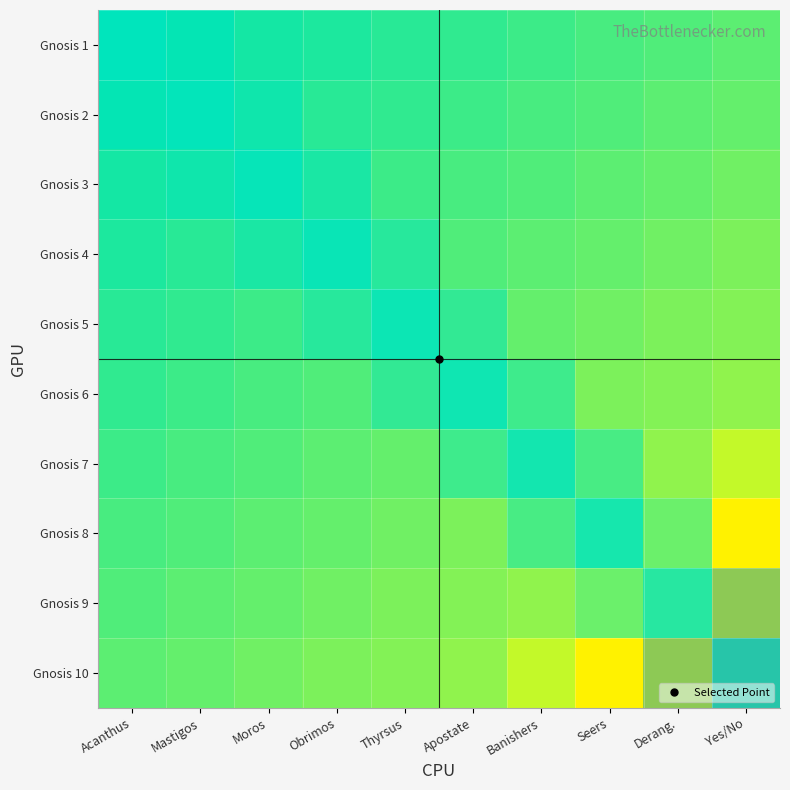

Reading left to right, list all the values displayed in this chart.

Gnosis 1: Acanthus=1.0	Mastigos=1.0	Moros=1.0	Obrimos=1.0	Thyrsus=1.0	Apostate=0.9	Banishers=0.9	Seers=0.9	Derang.=0.9	Yes/No=0.9
Gnosis 2: Acanthus=1.0	Mastigos=1.0	Moros=1.0	Obrimos=1.0	Thyrsus=0.9	Apostate=0.9	Banishers=0.9	Seers=0.9	Derang.=0.9	Yes/No=0.9
Gnosis 3: Acanthus=1.0	Mastigos=1.0	Moros=1.0	Obrimos=0.9	Thyrsus=0.9	Apostate=0.9	Banishers=0.9	Seers=0.9	Derang.=0.9	Yes/No=0.9
Gnosis 4: Acanthus=1.0	Mastigos=1.0	Moros=0.9	Obrimos=0.9	Thyrsus=0.9	Apostate=0.9	Banishers=0.9	Seers=0.9	Derang.=0.9	Yes/No=0.9
Gnosis 5: Acanthus=1.0	Mastigos=0.9	Moros=0.9	Obrimos=0.9	Thyrsus=0.9	Apostate=0.9	Banishers=0.9	Seers=0.9	Derang.=0.9	Yes/No=0.9
Gnosis 6: Acanthus=0.9	Mastigos=0.9	Moros=0.9	Obrimos=0.9	Thyrsus=0.9	Apostate=0.9	Banishers=0.9	Seers=0.9	Derang.=0.9	Yes/No=0.9
Gnosis 7: Acanthus=0.9	Mastigos=0.9	Moros=0.9	Obrimos=0.9	Thyrsus=0.9	Apostate=0.9	Banishers=0.9	Seers=0.9	Derang.=0.9	Yes/No=0.8
Gnosis 8: Acanthus=0.9	Mastigos=0.9	Moros=0.9	Obrimos=0.9	Thyrsus=0.9	Apostate=0.9	Banishers=0.9	Seers=0.9	Derang.=0.8	Yes/No=0.7
Gnosis 9: Acanthus=0.9	Mastigos=0.9	Moros=0.9	Obrimos=0.9	Thyrsus=0.9	Apostate=0.9	Banishers=0.9	Seers=0.8	Derang.=0.7	Yes/No=0.5
Gnosis 10: Acanthus=0.9	Mastigos=0.9	Moros=0.9	Obrimos=0.9	Thyrsus=0.9	Apostate=0.9	Banishers=0.8	Seers=0.7	Derang.=0.5	Yes/No=0.0